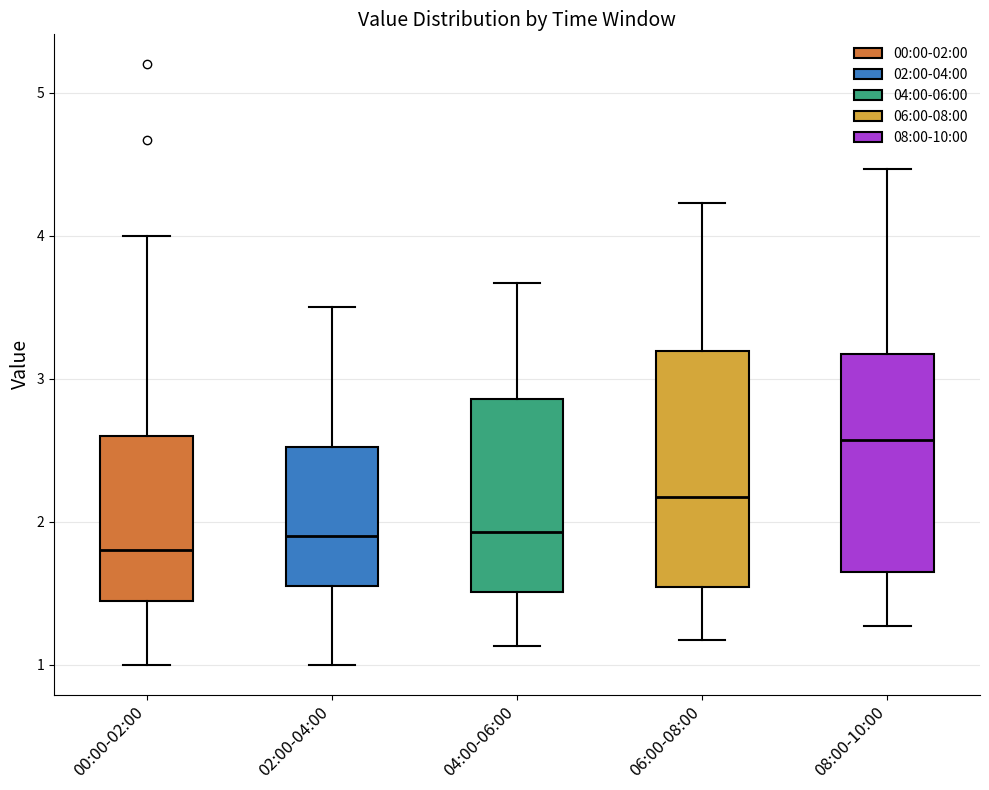

Where does the upper whisker of the box for 00:00-02:00 end on the y-axis? The values are not printed on the chart, so give them approximately, as read against the axis.

4.0